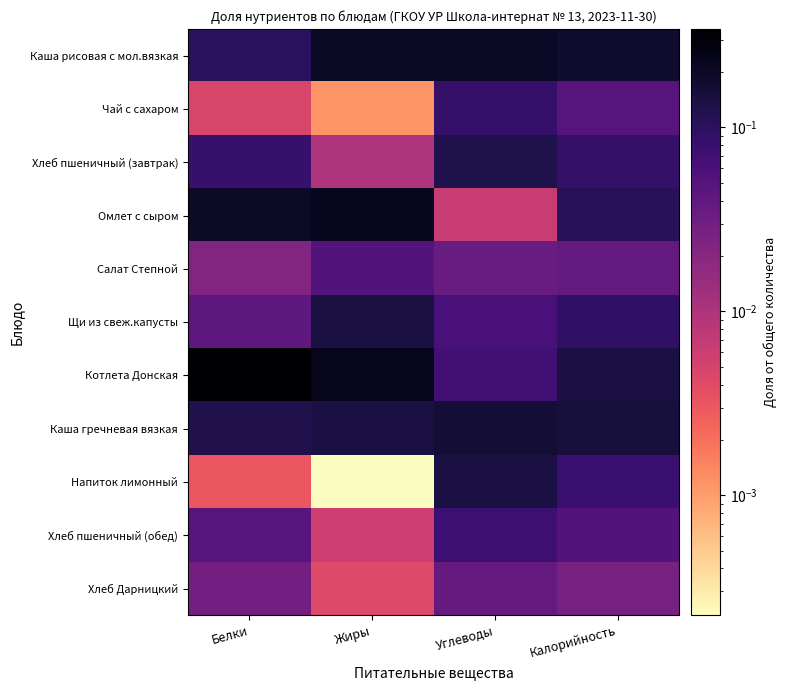

At how many categories does at least one series exceed 0?

4